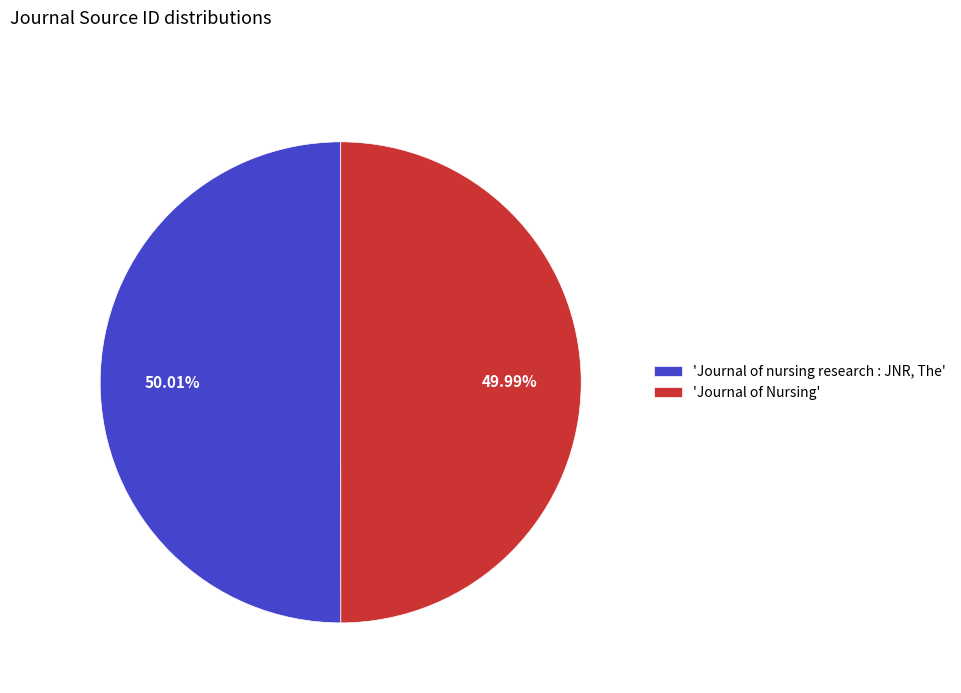

Do 'Journal of Nursing' and 'Journal of nursing research : JNR, The' together represent more than half of the pie?

Yes